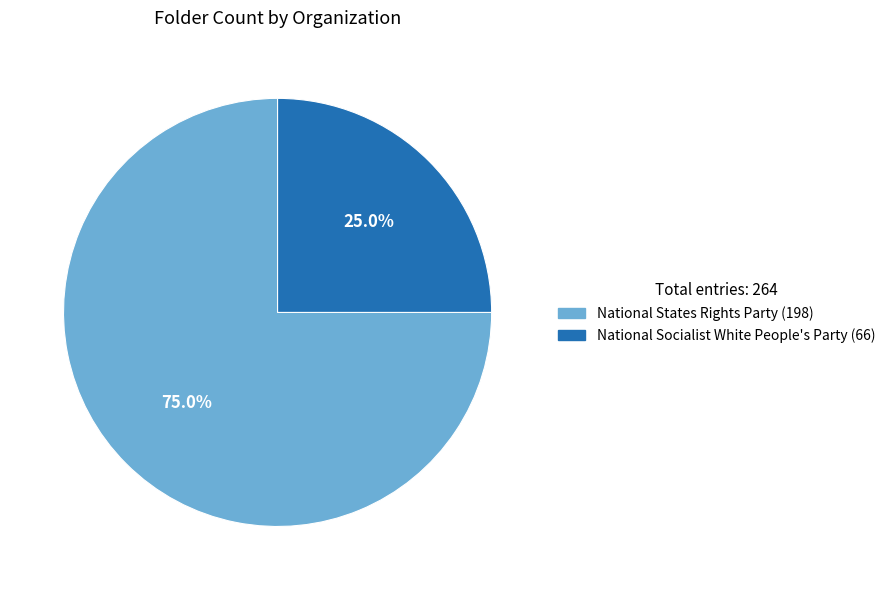

True or false: National Socialist White People's Party (66) accounts for 25% of the total.

True